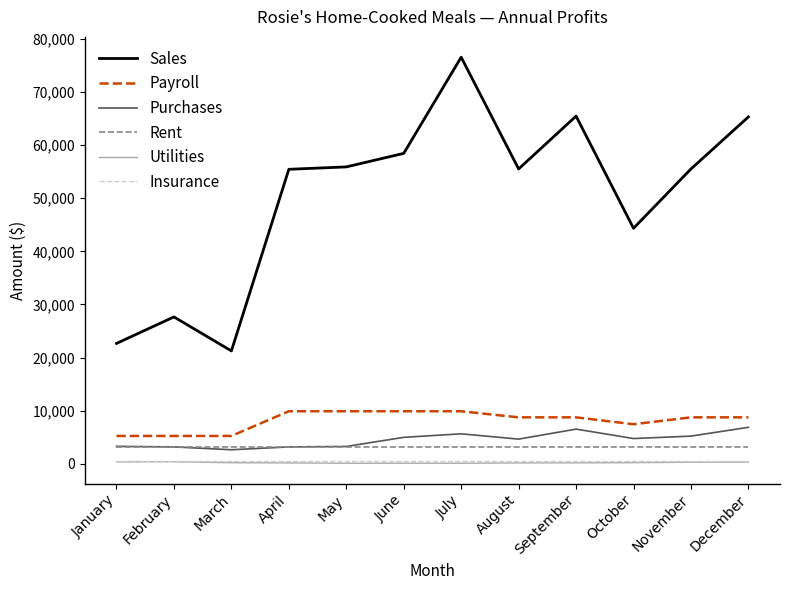

Which series changed the most between July and August?

Sales